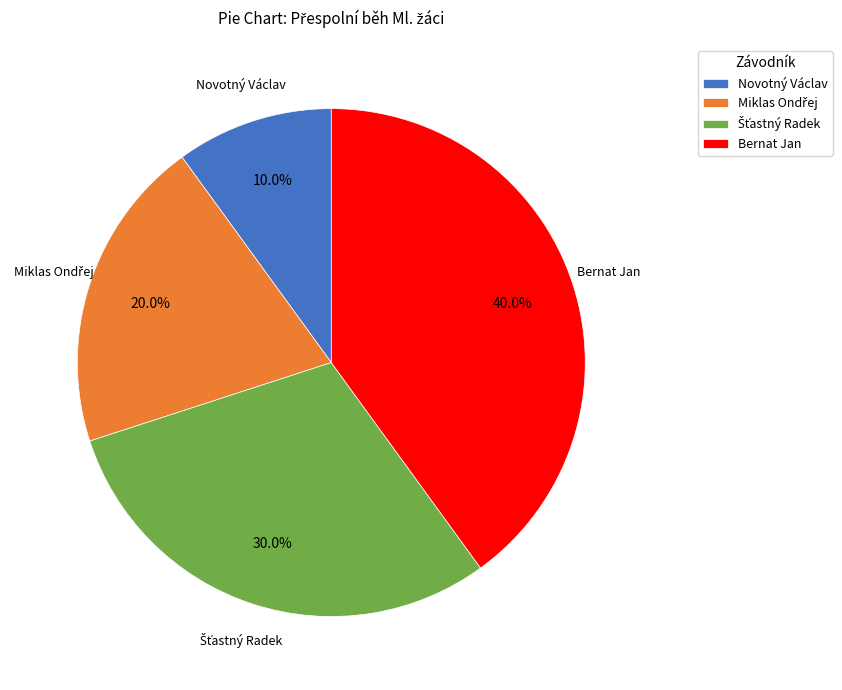

Which category has the biggest portion of the pie?

Bernat Jan